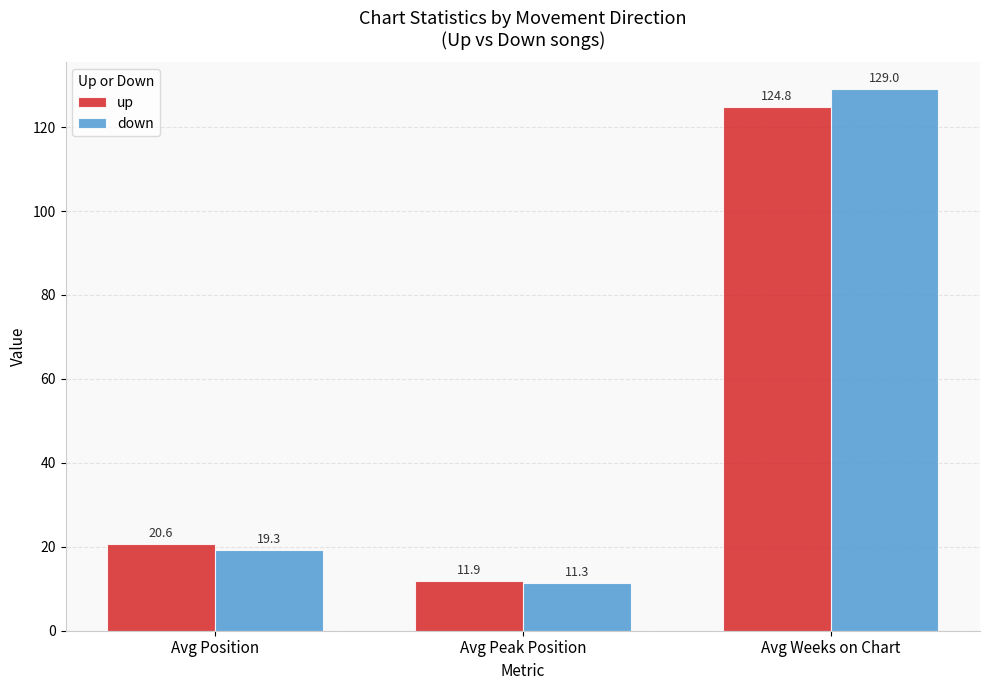

List the series in order of their peak value, lowest first.

up, down